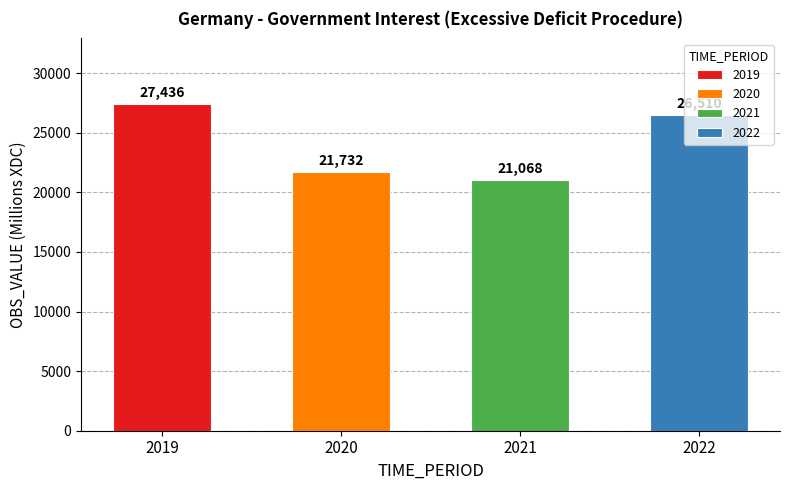

Read the value at 2022.

26510